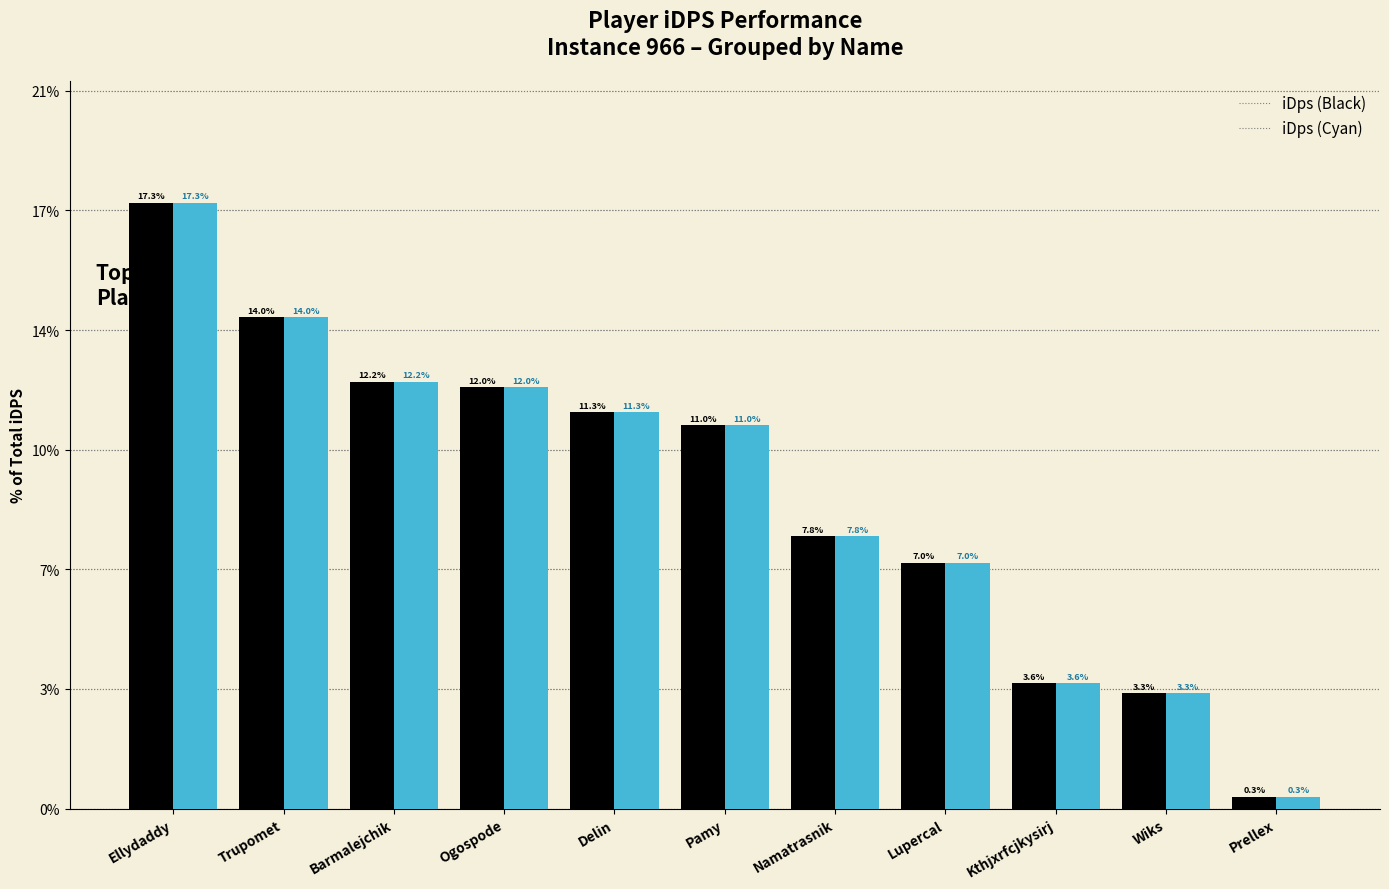

Does the chart contain stacked bars?

No